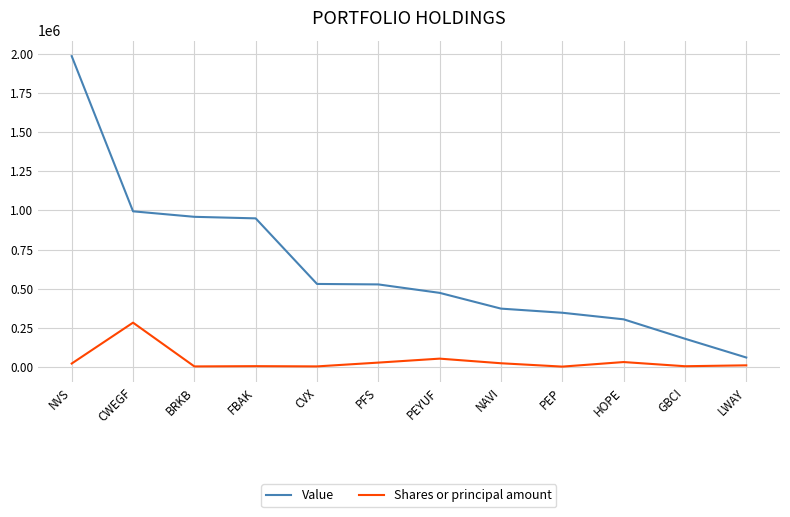

What is the lowest value of the Value series?

60000